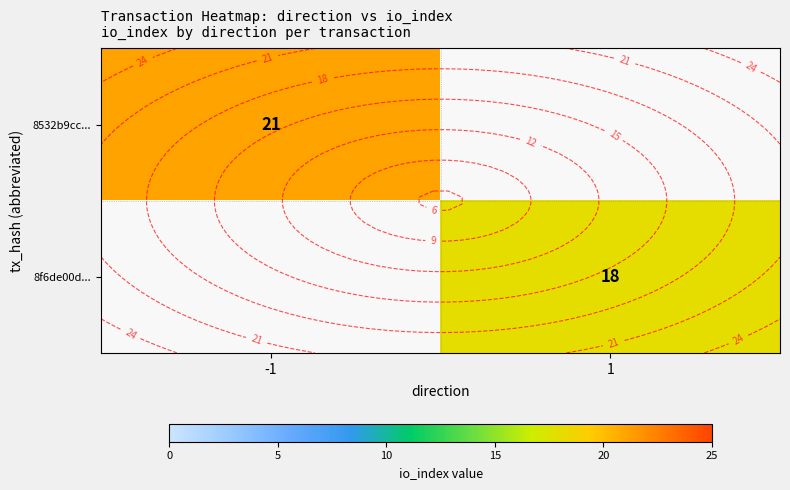

What is the approximate value of 8f6de00d... at 1?

18.0